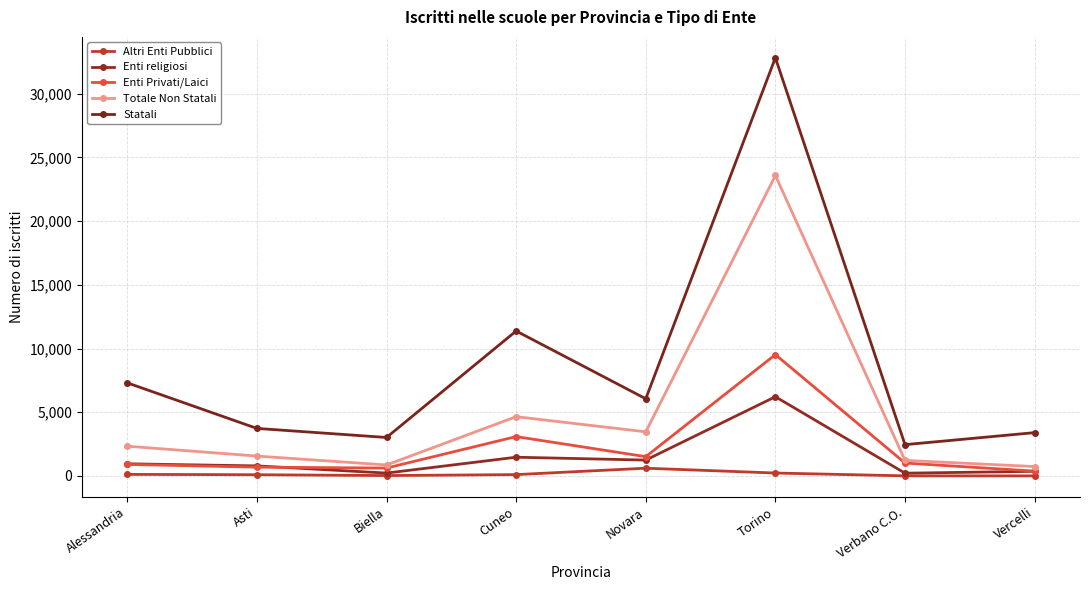

What is the difference between the maximum and minimum values in the Statali series?

30376